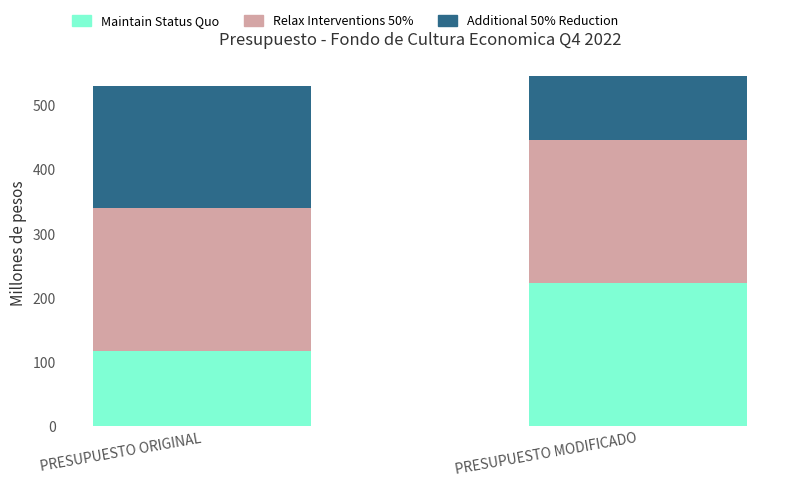

True or false: Maintain Status Quo has a value of 117.8 at PRESUPUESTO ORIGINAL.

True